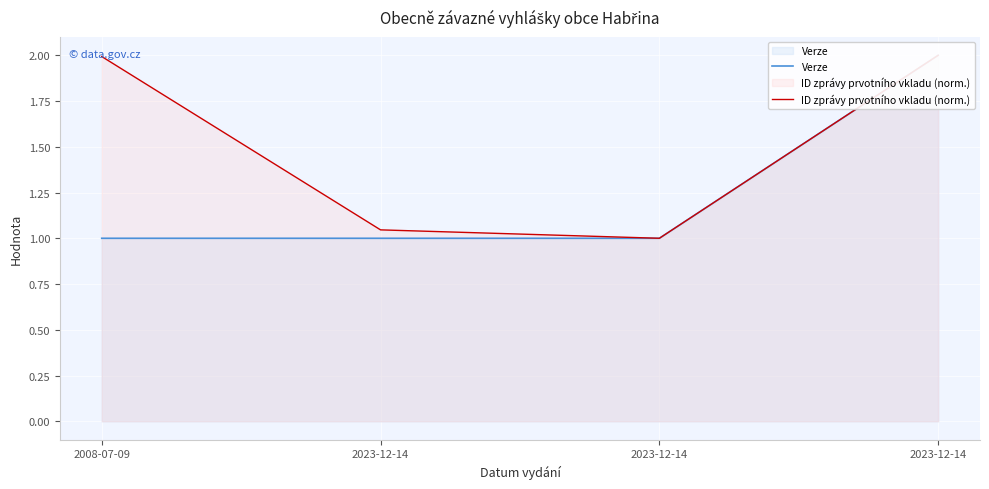

Rank the series at 2023-12-14 from lowest to highest value.

Verze, ID zprávy prvotního vkladu (norm.)